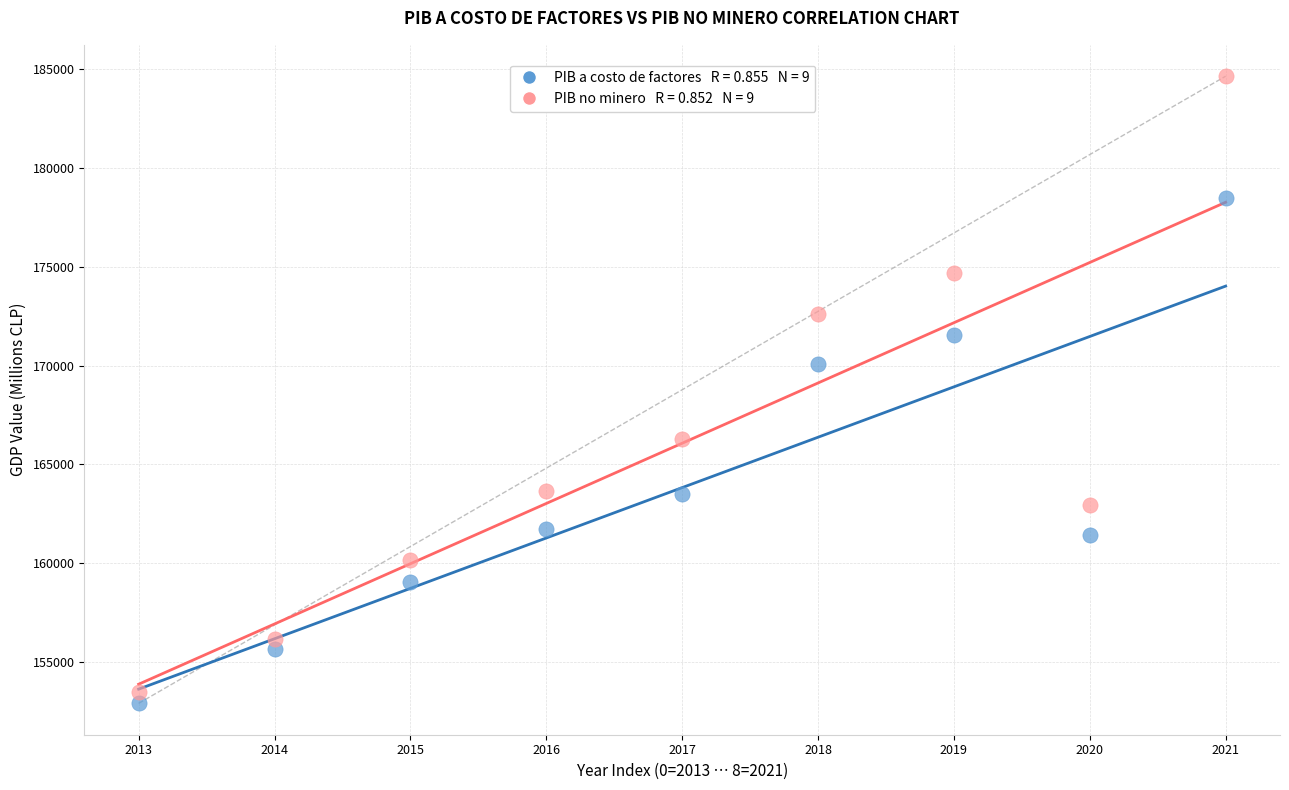

Across all data points, what is the range of Y values (max minus min)?

31721.4